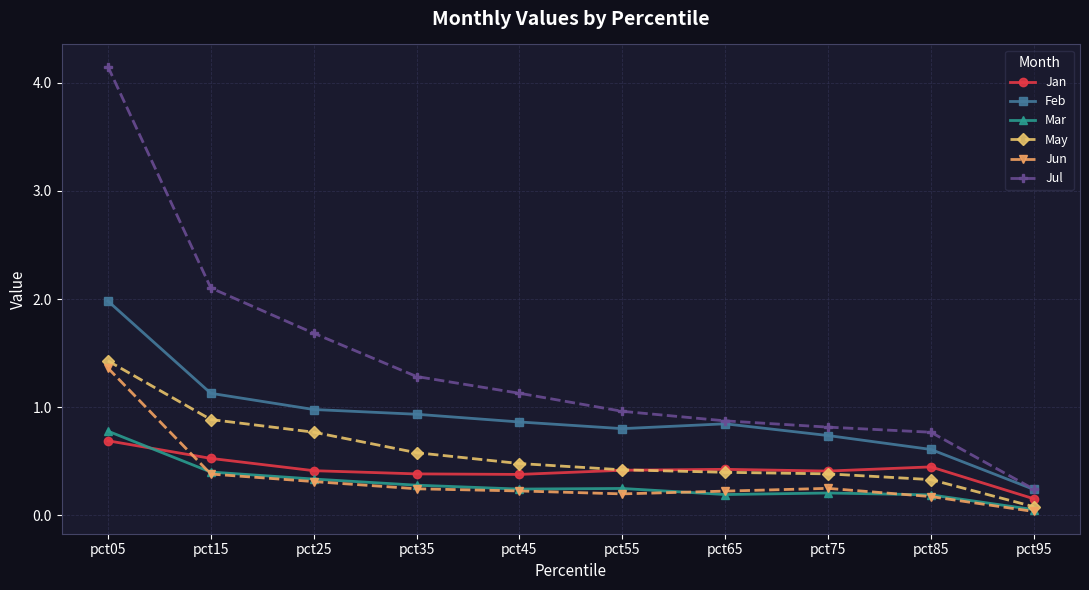

True or false: Jul and Jun cross at least once.

False